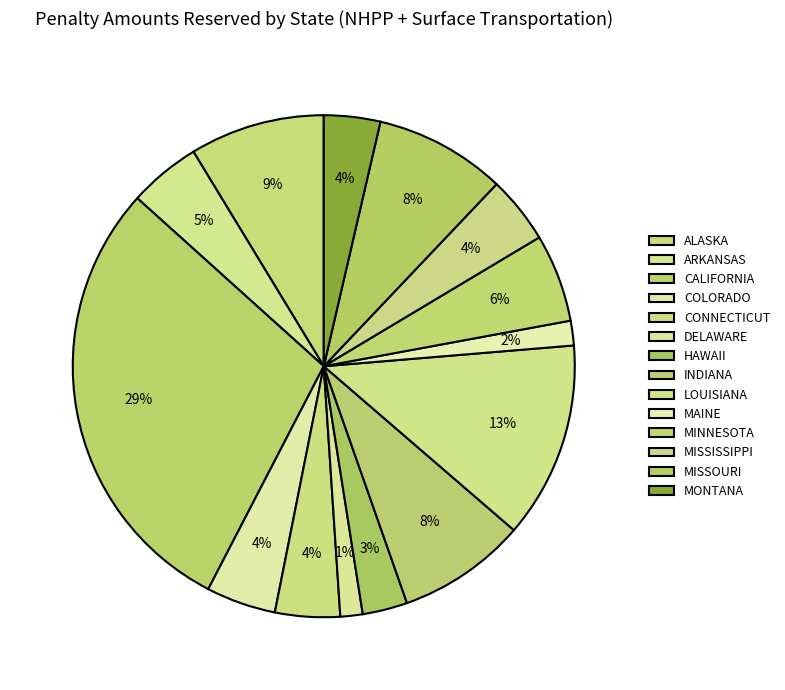

Between DELAWARE and MAINE, which is larger?

MAINE